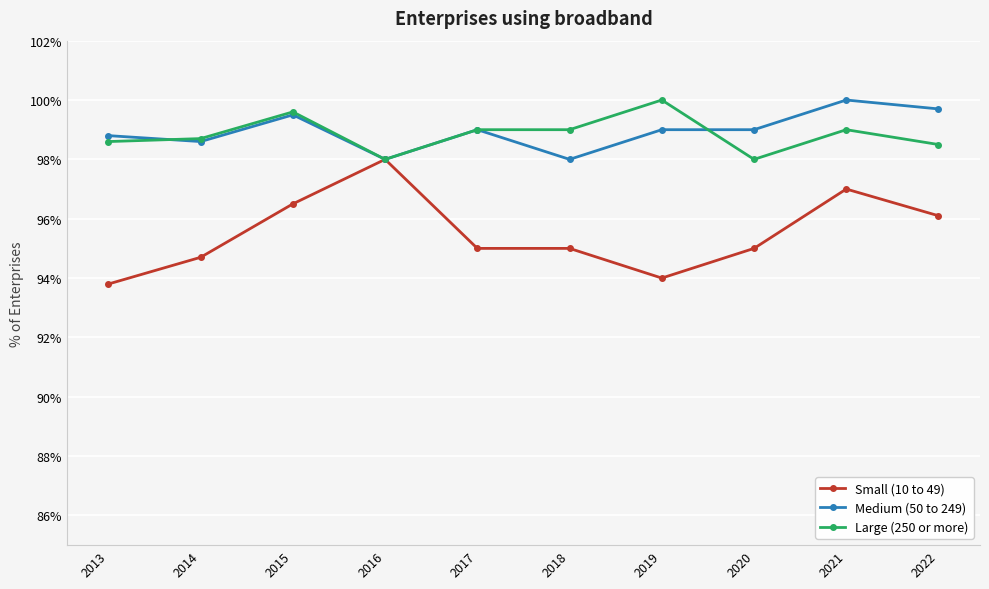

What is the value of the Small (10 to 49) point at the 6th from the left?

95.0